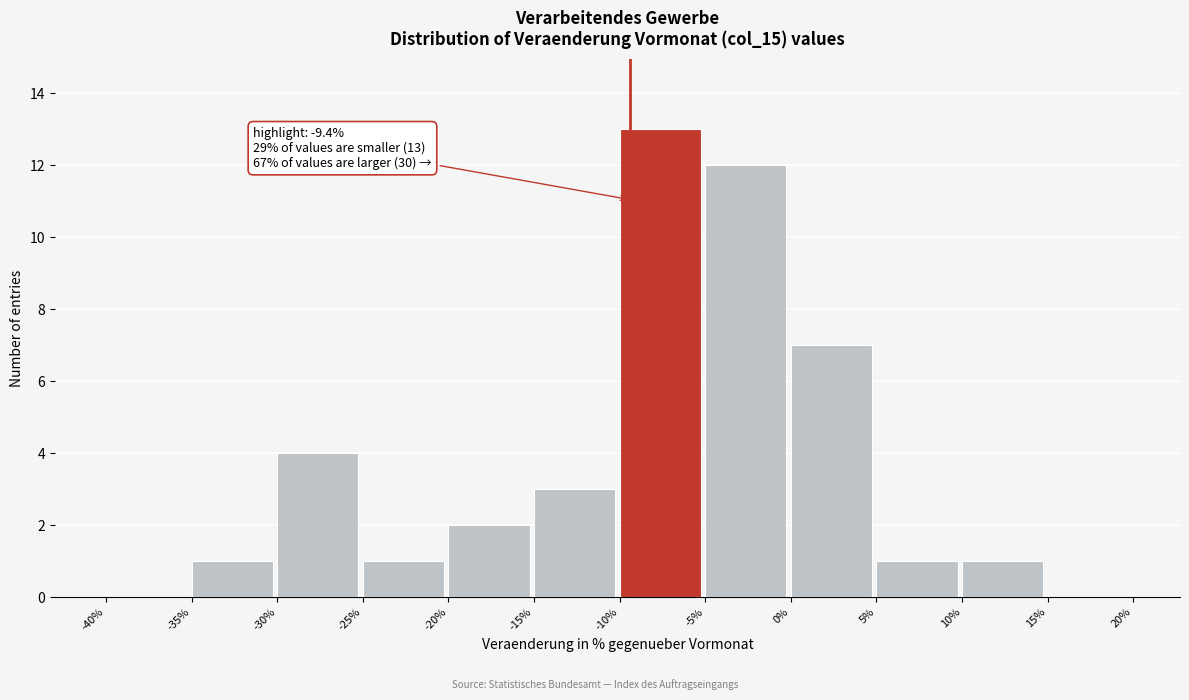

Over which range of the x-axis is the bar tallest?

-10% to -5%